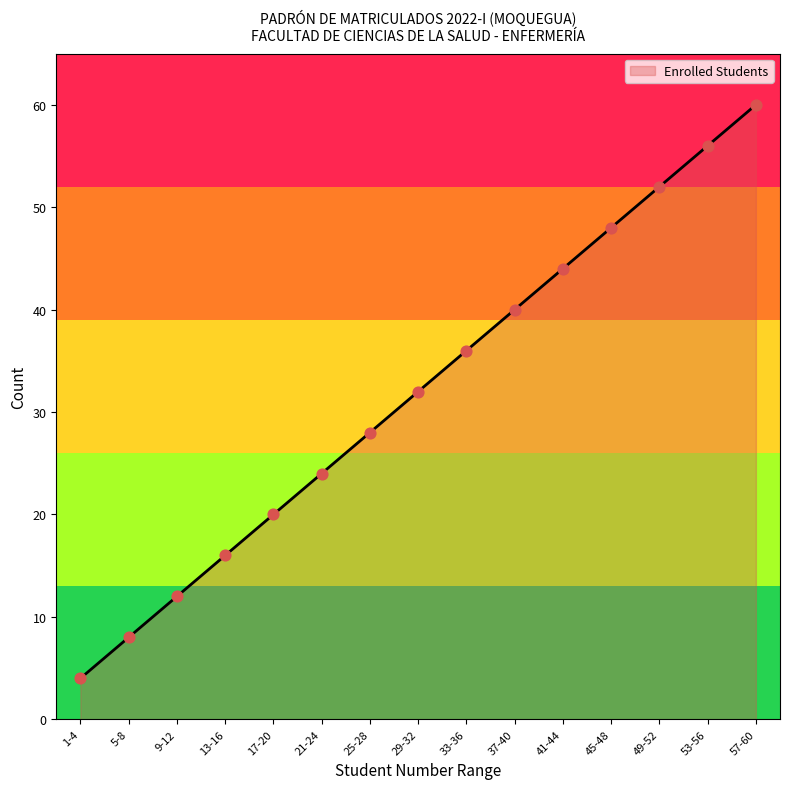

Between 37-40 and 49-52, which is larger?

49-52